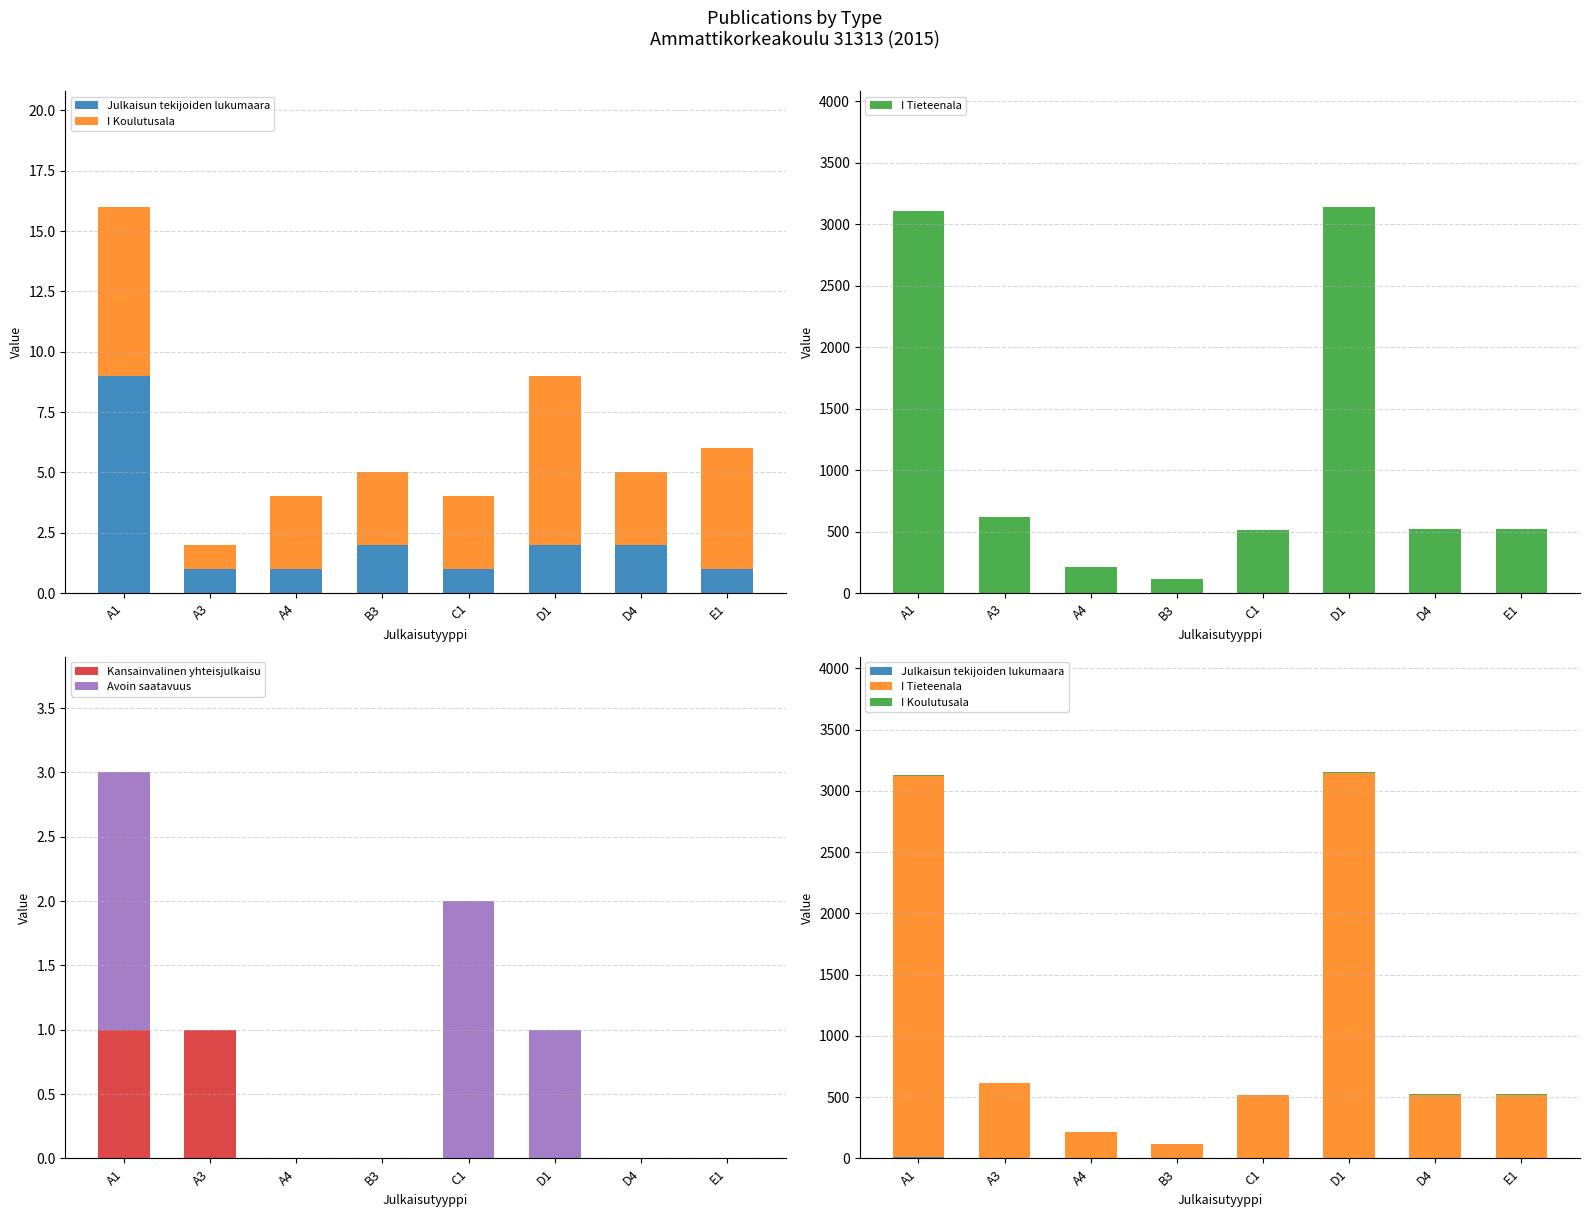

Is it true that Julkaisun tekijoiden lukumaara equals 2 at D1?

True